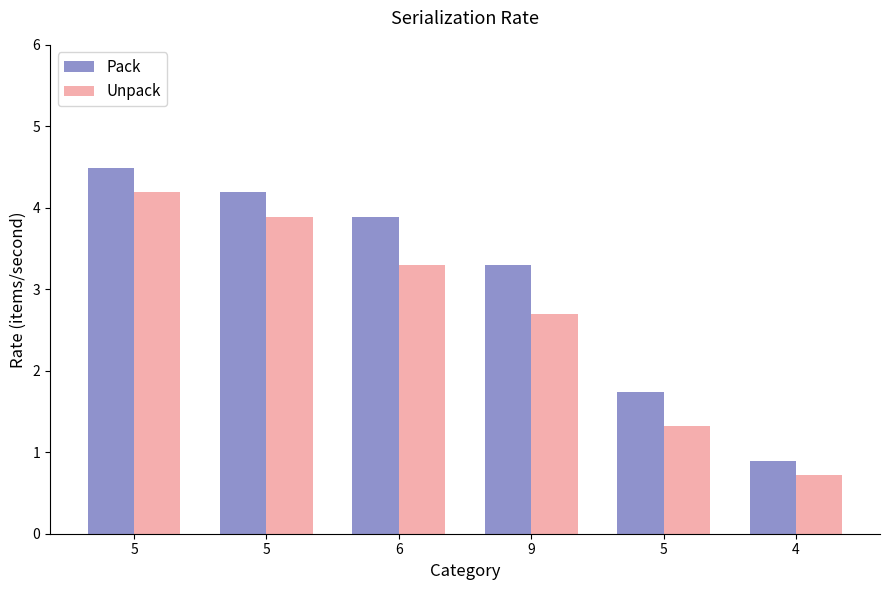

How many bars are there in total?

12